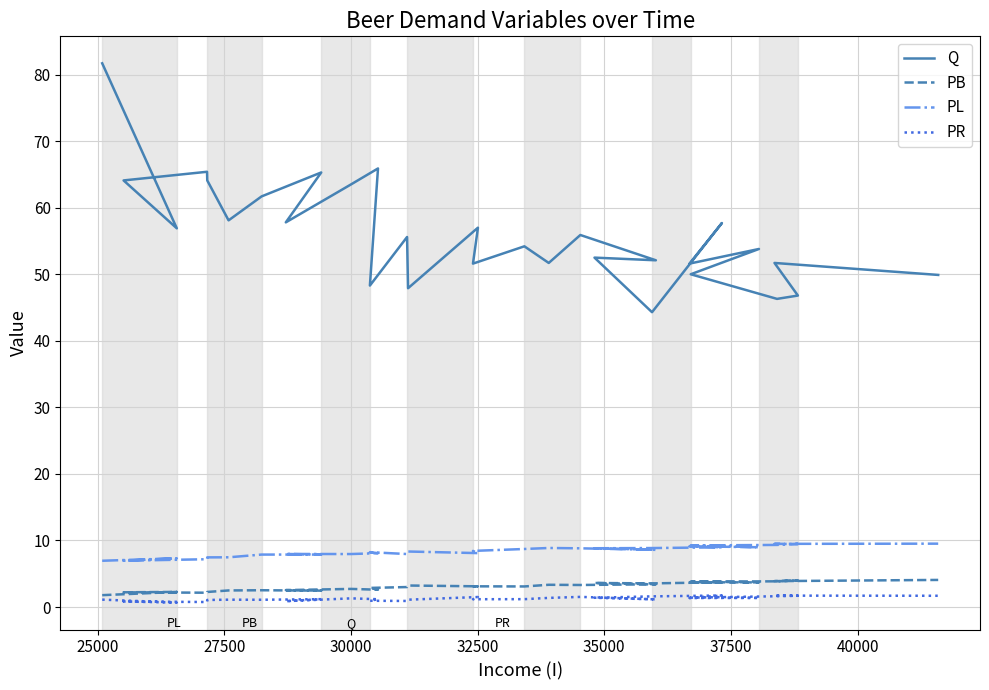

True or false: PB and Q intersect in this chart.

False